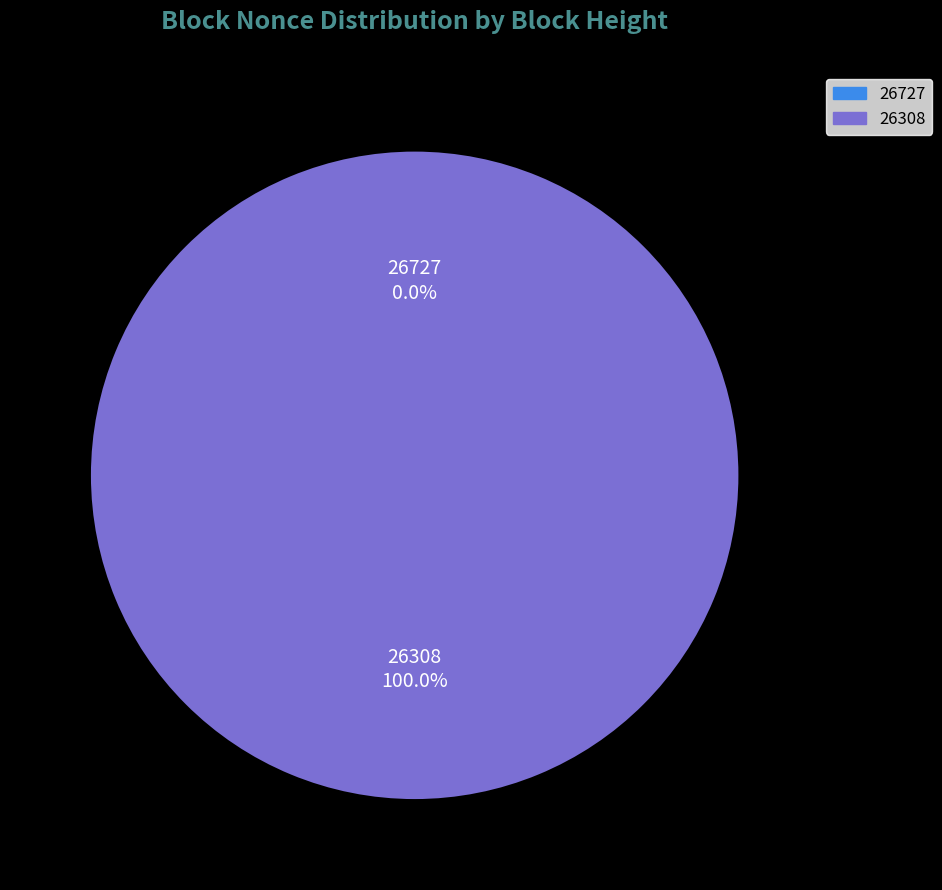

Rank the categories by value from highest to lowest.

26308, 26727